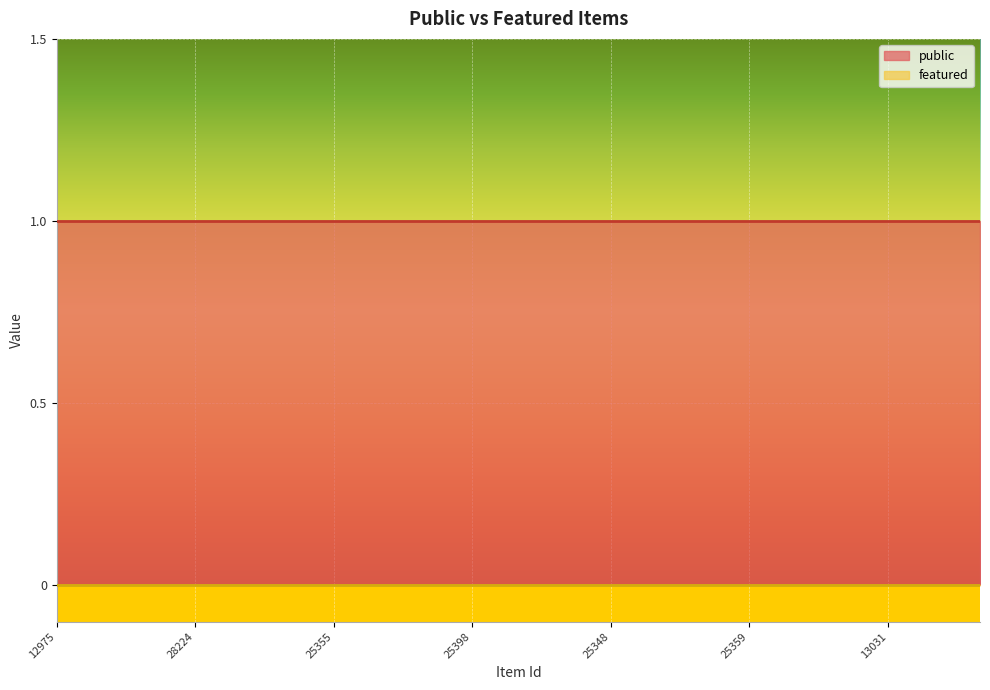

What is the label of the 21st point from the right?

12975